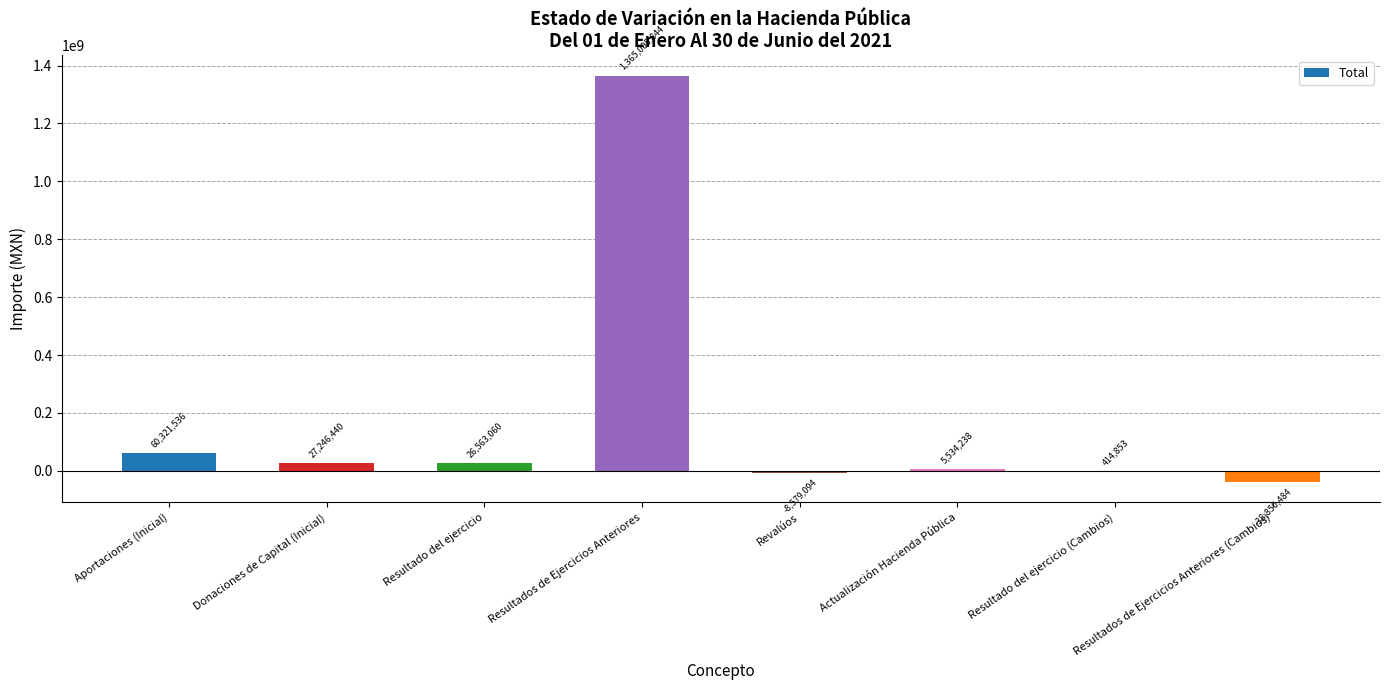

At which category does the chart reach its peak across all series?

Resultados de Ejercicios Anteriores